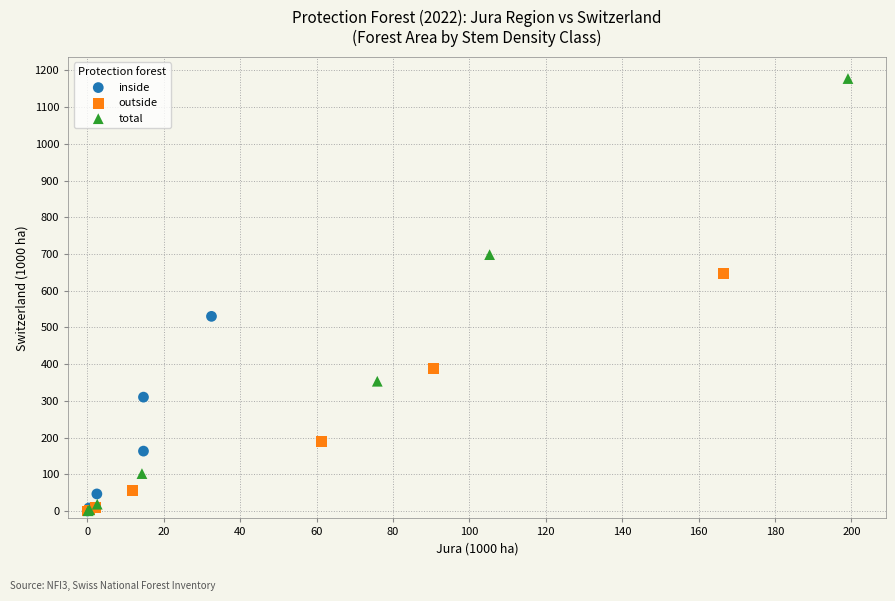

Which series has the widest spread of Y values?

total